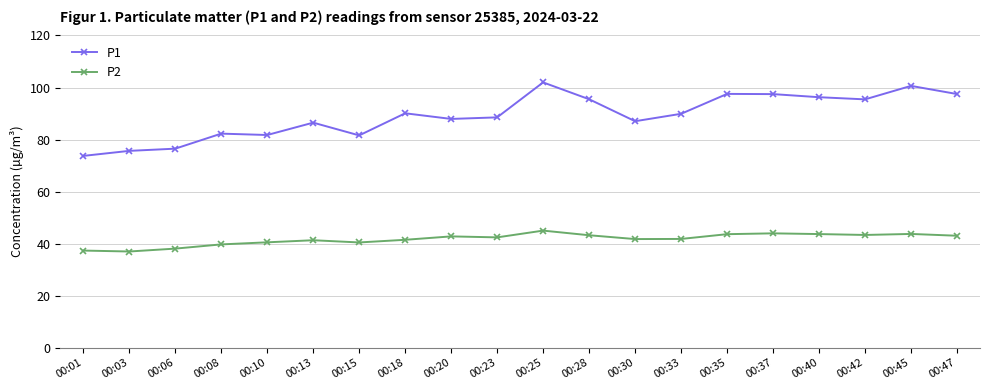

What is the total value across all series at 00:35?

141.2